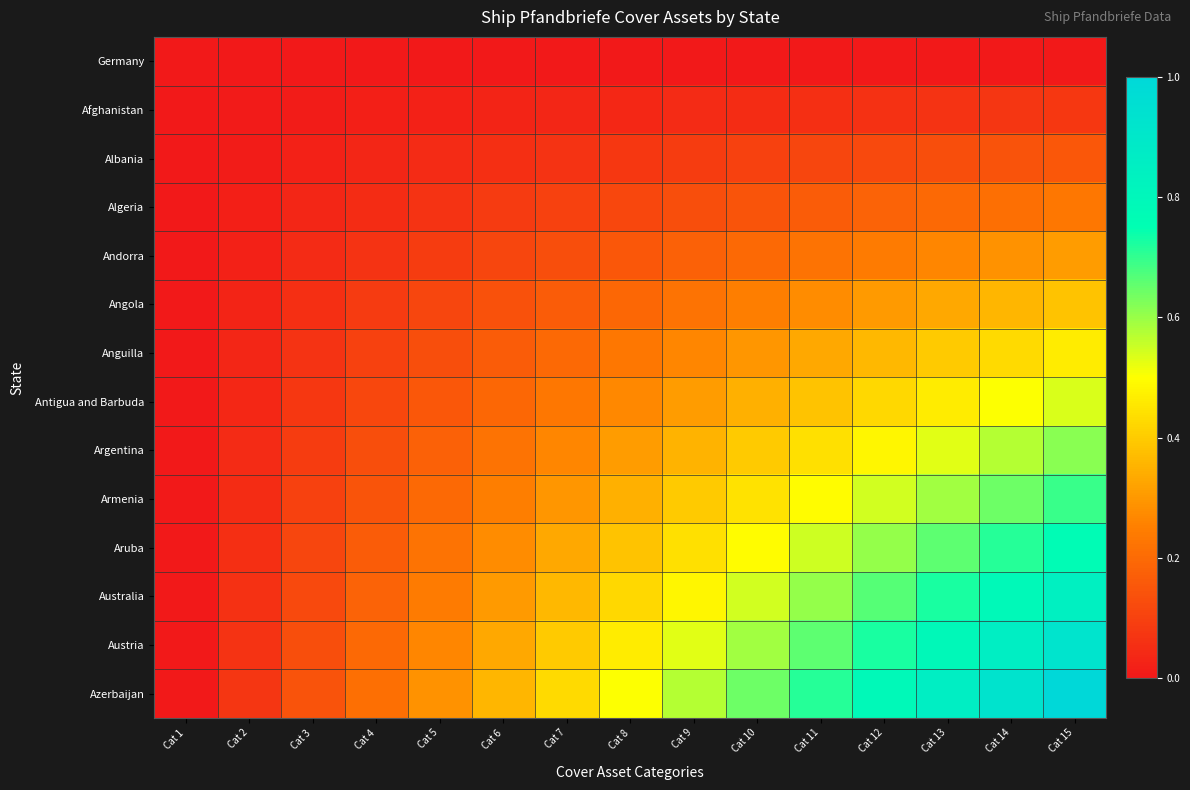

Reading left to right, transcribe all the data shown in this chart.

Germany: Cat 1=0.0	Cat 2=0.0	Cat 3=0.0	Cat 4=0.0	Cat 5=0.0	Cat 6=0.0	Cat 7=0.0	Cat 8=0.0	Cat 9=0.0	Cat 10=0.0	Cat 11=0.0	Cat 12=0.0	Cat 13=0.0	Cat 14=0.0	Cat 15=0.0
Afghanistan: Cat 1=0.0	Cat 2=0.0	Cat 3=0.0	Cat 4=0.0	Cat 5=0.0	Cat 6=0.0	Cat 7=0.0	Cat 8=0.0	Cat 9=0.0	Cat 10=0.0	Cat 11=0.1	Cat 12=0.1	Cat 13=0.1	Cat 14=0.1	Cat 15=0.1
Albania: Cat 1=0.0	Cat 2=0.0	Cat 3=0.0	Cat 4=0.0	Cat 5=0.0	Cat 6=0.1	Cat 7=0.1	Cat 8=0.1	Cat 9=0.1	Cat 10=0.1	Cat 11=0.1	Cat 12=0.1	Cat 13=0.1	Cat 14=0.1	Cat 15=0.2
Algeria: Cat 1=0.0	Cat 2=0.0	Cat 3=0.0	Cat 4=0.0	Cat 5=0.1	Cat 6=0.1	Cat 7=0.1	Cat 8=0.1	Cat 9=0.1	Cat 10=0.1	Cat 11=0.2	Cat 12=0.2	Cat 13=0.2	Cat 14=0.2	Cat 15=0.2
Andorra: Cat 1=0.0	Cat 2=0.0	Cat 3=0.0	Cat 4=0.1	Cat 5=0.1	Cat 6=0.1	Cat 7=0.1	Cat 8=0.2	Cat 9=0.2	Cat 10=0.2	Cat 11=0.2	Cat 12=0.2	Cat 13=0.3	Cat 14=0.3	Cat 15=0.3
Angola: Cat 1=0.0	Cat 2=0.0	Cat 3=0.1	Cat 4=0.1	Cat 5=0.1	Cat 6=0.1	Cat 7=0.2	Cat 8=0.2	Cat 9=0.2	Cat 10=0.2	Cat 11=0.3	Cat 12=0.3	Cat 13=0.3	Cat 14=0.4	Cat 15=0.4
Anguilla: Cat 1=0.0	Cat 2=0.0	Cat 3=0.1	Cat 4=0.1	Cat 5=0.1	Cat 6=0.2	Cat 7=0.2	Cat 8=0.2	Cat 9=0.3	Cat 10=0.3	Cat 11=0.3	Cat 12=0.4	Cat 13=0.4	Cat 14=0.4	Cat 15=0.5
Antigua and Barbuda: Cat 1=0.0	Cat 2=0.0	Cat 3=0.1	Cat 4=0.1	Cat 5=0.2	Cat 6=0.2	Cat 7=0.2	Cat 8=0.3	Cat 9=0.3	Cat 10=0.3	Cat 11=0.4	Cat 12=0.4	Cat 13=0.5	Cat 14=0.5	Cat 15=0.5
Argentina: Cat 1=0.0	Cat 2=0.0	Cat 3=0.1	Cat 4=0.1	Cat 5=0.2	Cat 6=0.2	Cat 7=0.3	Cat 8=0.3	Cat 9=0.4	Cat 10=0.4	Cat 11=0.4	Cat 12=0.5	Cat 13=0.5	Cat 14=0.6	Cat 15=0.6
Armenia: Cat 1=0.0	Cat 2=0.0	Cat 3=0.1	Cat 4=0.1	Cat 5=0.2	Cat 6=0.2	Cat 7=0.3	Cat 8=0.3	Cat 9=0.4	Cat 10=0.4	Cat 11=0.5	Cat 12=0.5	Cat 13=0.6	Cat 14=0.6	Cat 15=0.7
Aruba: Cat 1=0.0	Cat 2=0.1	Cat 3=0.1	Cat 4=0.2	Cat 5=0.2	Cat 6=0.3	Cat 7=0.3	Cat 8=0.4	Cat 9=0.4	Cat 10=0.5	Cat 11=0.5	Cat 12=0.6	Cat 13=0.7	Cat 14=0.7	Cat 15=0.8
Australia: Cat 1=0.0	Cat 2=0.1	Cat 3=0.1	Cat 4=0.2	Cat 5=0.2	Cat 6=0.3	Cat 7=0.4	Cat 8=0.4	Cat 9=0.5	Cat 10=0.5	Cat 11=0.6	Cat 12=0.7	Cat 13=0.7	Cat 14=0.8	Cat 15=0.8
Austria: Cat 1=0.0	Cat 2=0.1	Cat 3=0.1	Cat 4=0.2	Cat 5=0.3	Cat 6=0.3	Cat 7=0.4	Cat 8=0.5	Cat 9=0.5	Cat 10=0.6	Cat 11=0.7	Cat 12=0.7	Cat 13=0.8	Cat 14=0.9	Cat 15=0.9
Azerbaijan: Cat 1=0.0	Cat 2=0.1	Cat 3=0.1	Cat 4=0.2	Cat 5=0.3	Cat 6=0.4	Cat 7=0.4	Cat 8=0.5	Cat 9=0.6	Cat 10=0.6	Cat 11=0.7	Cat 12=0.8	Cat 13=0.9	Cat 14=0.9	Cat 15=1.0